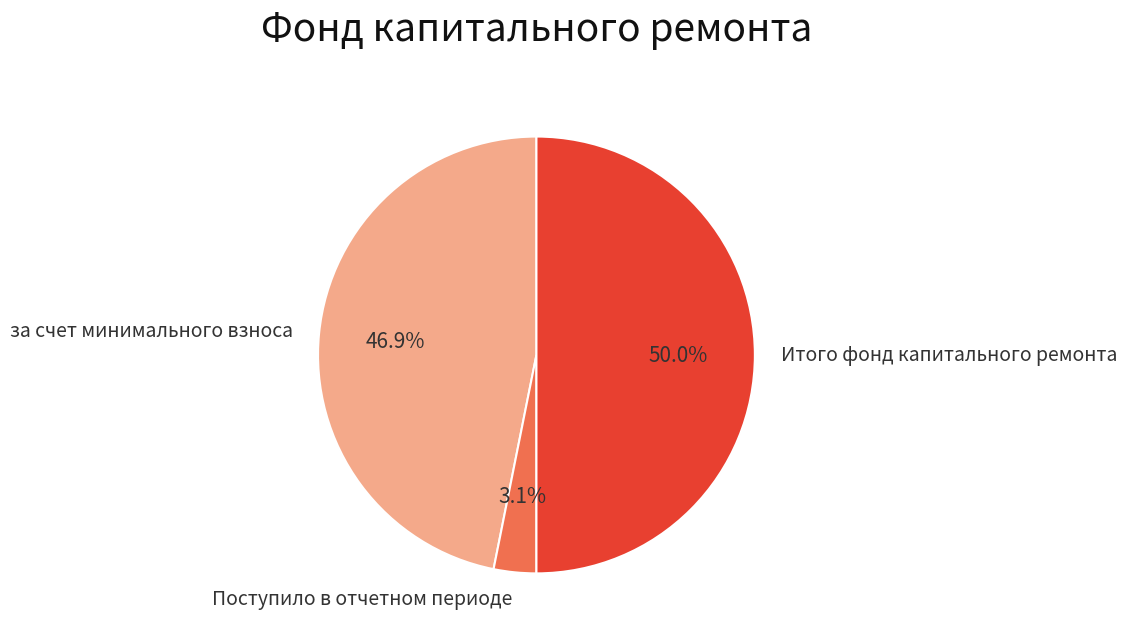

Is it true that Поступило в отчетном периоде is 3% of the pie?

True